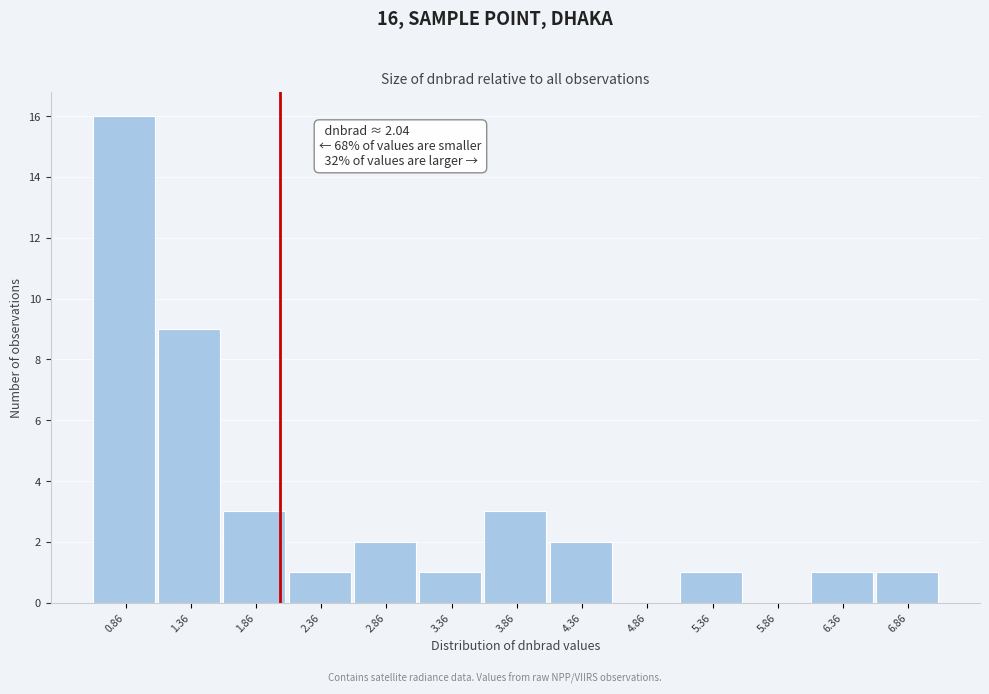

Over which range of the x-axis is the bar tallest?

0.6 to 1.1